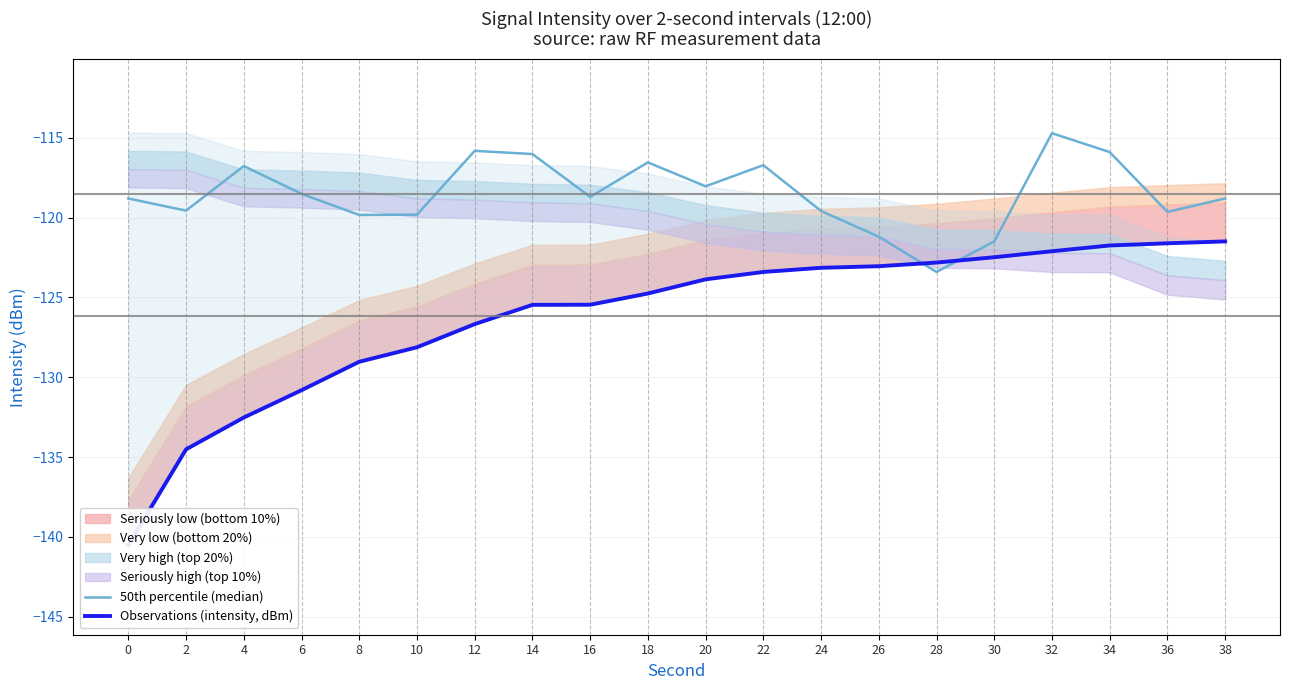

What is the spread (max minus min) of values at 0?

21.7